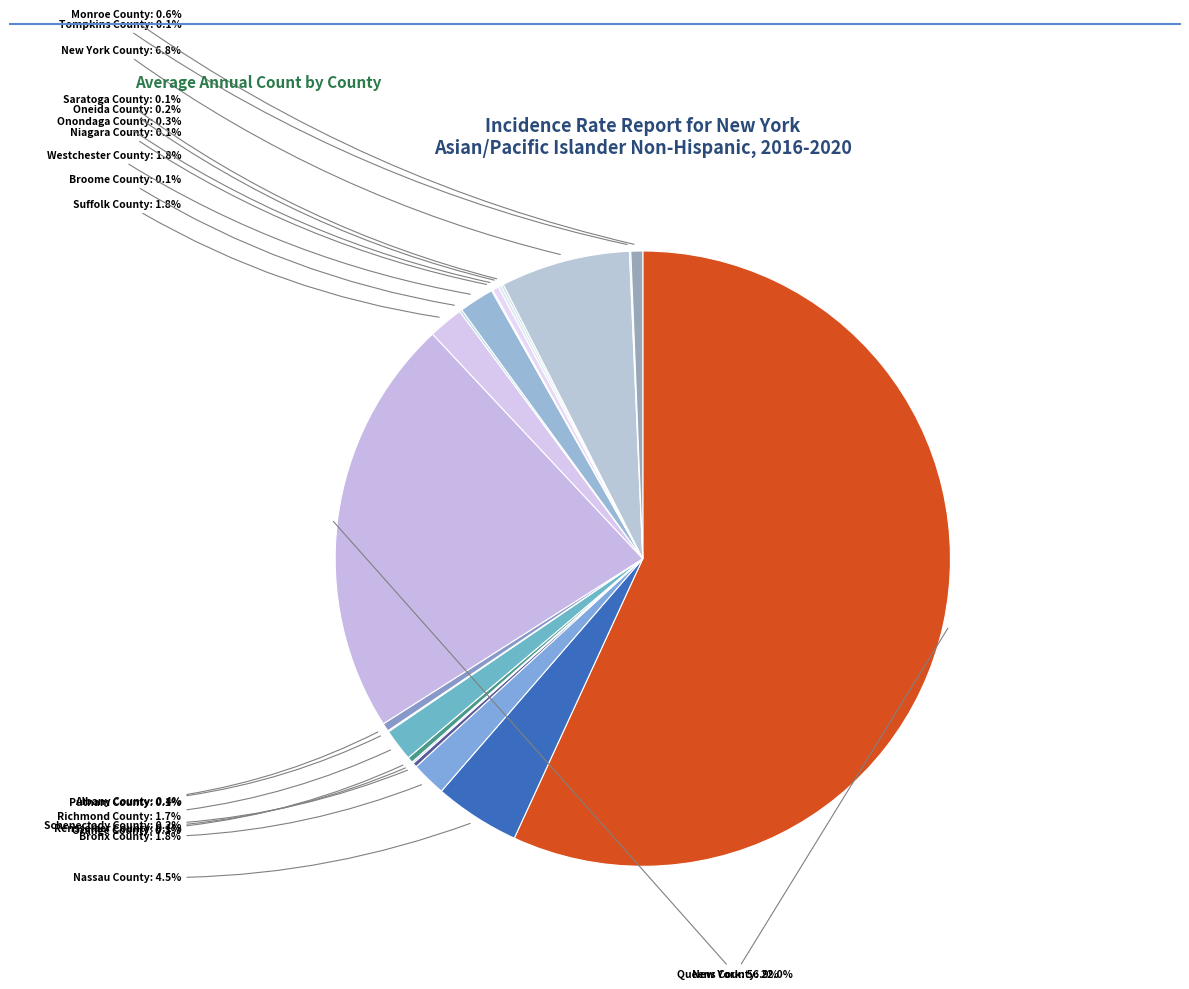

How many slices are in this pie chart?

20